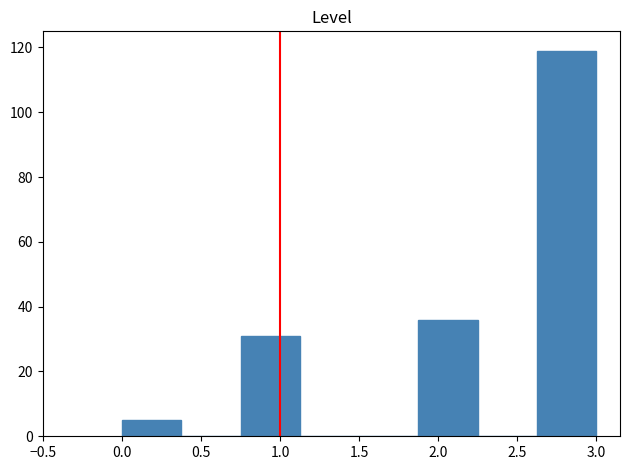

Reading left to right, list every bar in this chart as the range it spans on the x-axis followed by its height. Neither the bar edges nor the heights are printed on the chart, so give them approximately, as read against the axes.

0.000 to 0.375: 6
0.375 to 0.750: 0
0.750 to 1.125: 32
1.125 to 1.500: 0
1.500 to 1.875: 0
1.875 to 2.250: 36
2.250 to 2.625: 0
2.625 to 3.000: 120